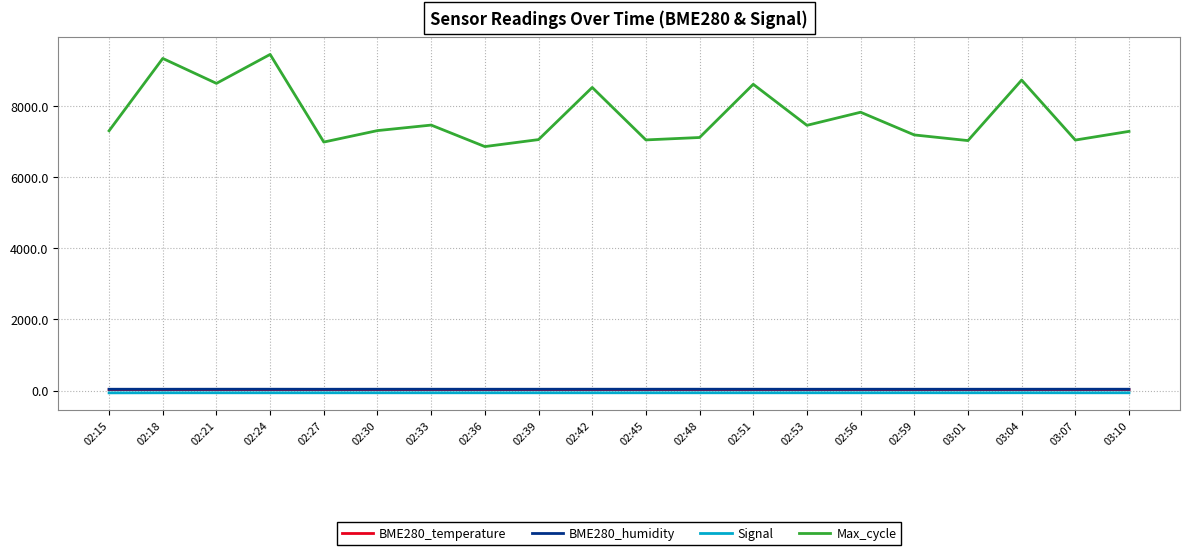

Is the value of Signal at 02:18 greater than the value of Max_cycle at 02:51?

No